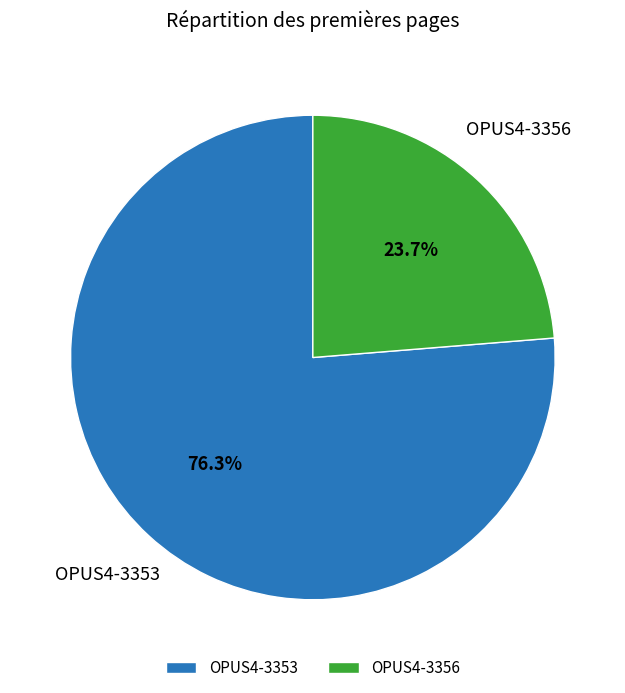

Rank the categories by value from highest to lowest.

OPUS4-3353, OPUS4-3356